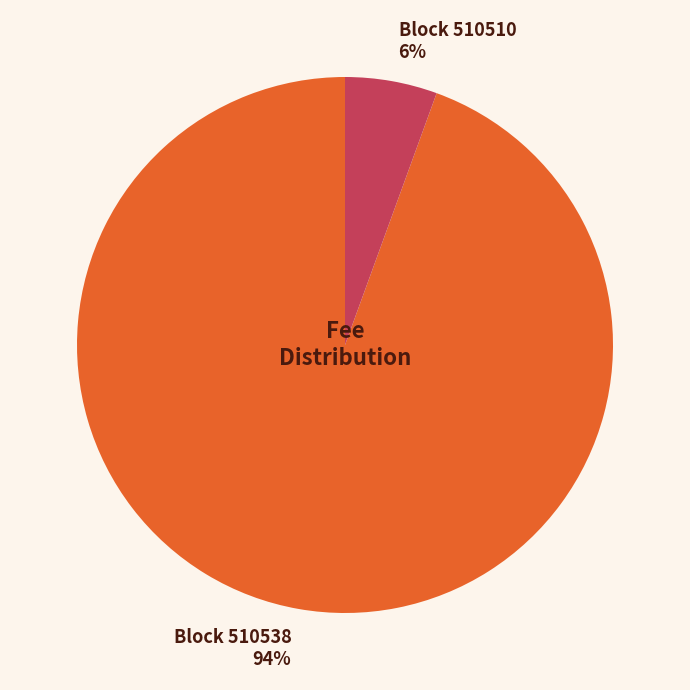

To the nearest percent, what is the average slice percentage?

50%